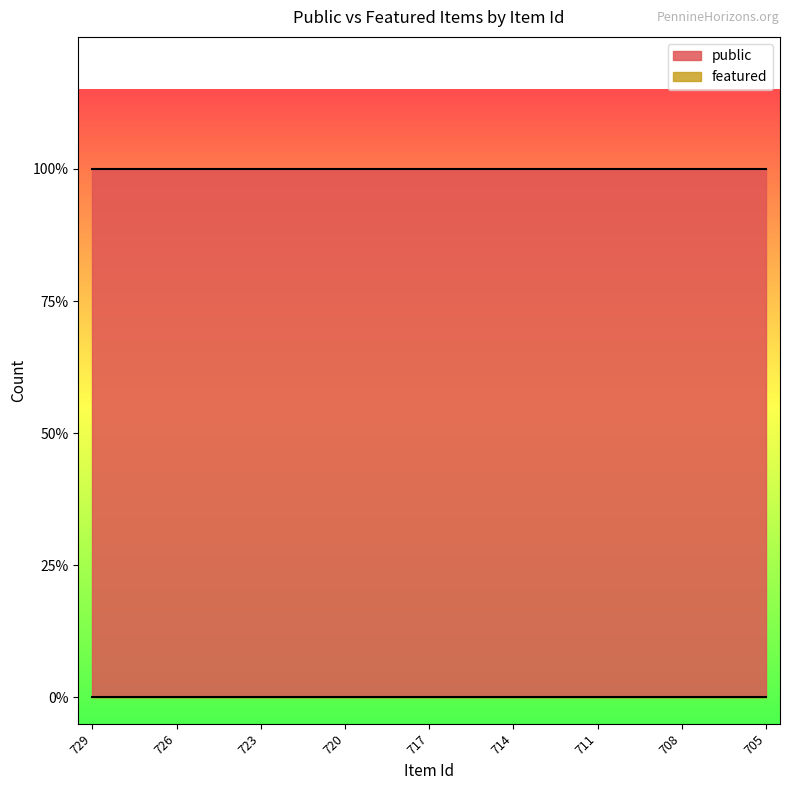

True or false: featured and public cross at least once.

False